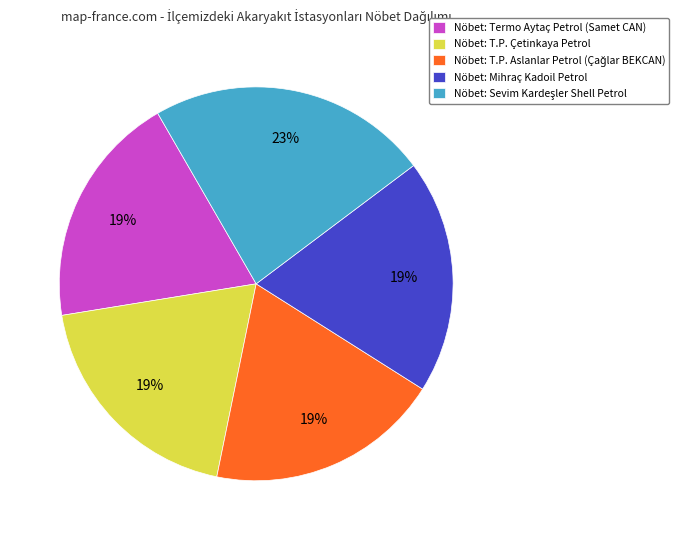

To the nearest percent, what is the difference between the largest and smallest slice percentages?

4%